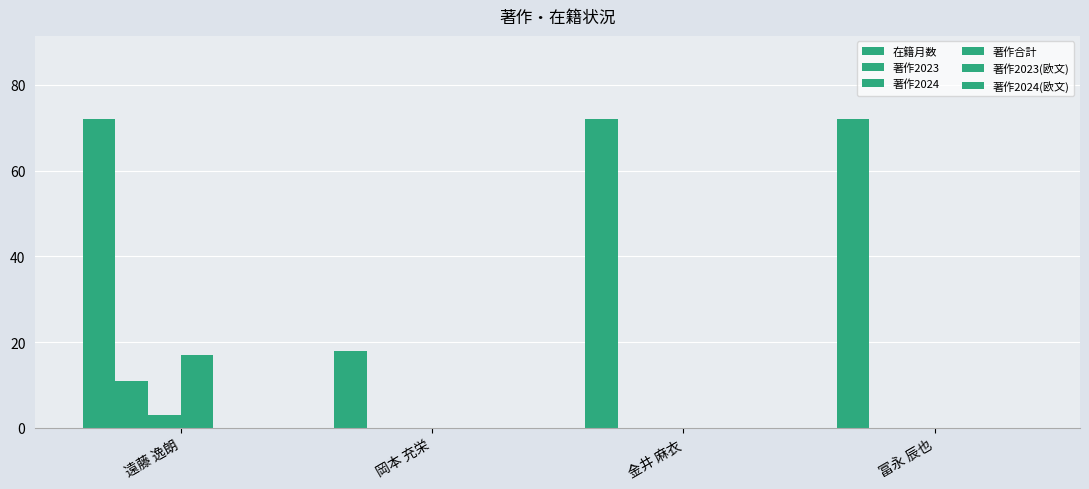

What is the greatest value displayed?

72